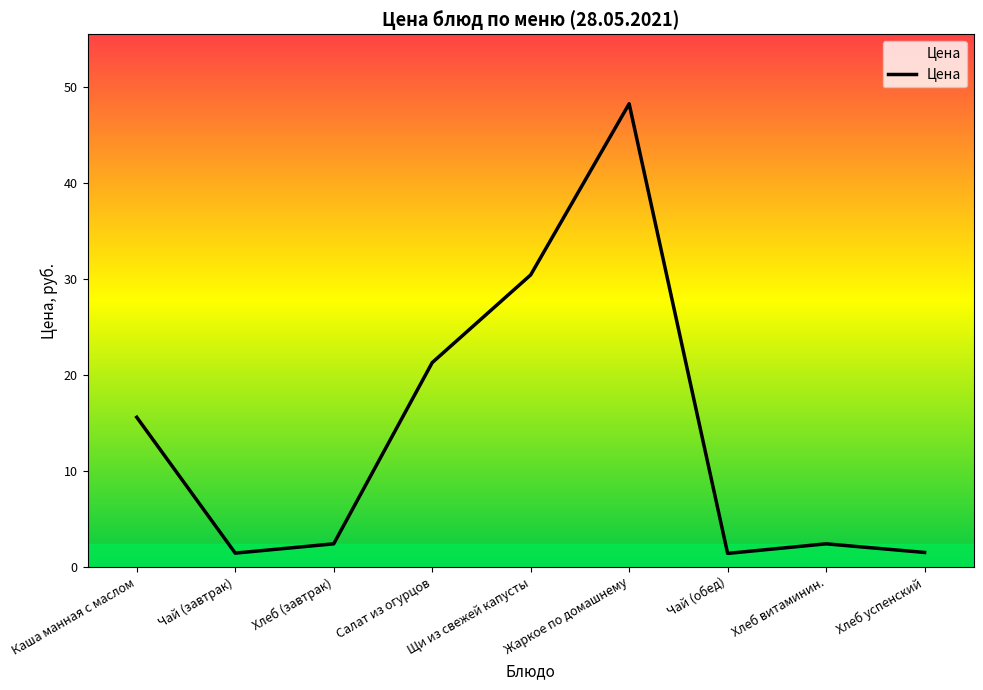

Approximately how many times larger is the value at Хлеб (завтрак) compared to Хлеб успенский?

1.6